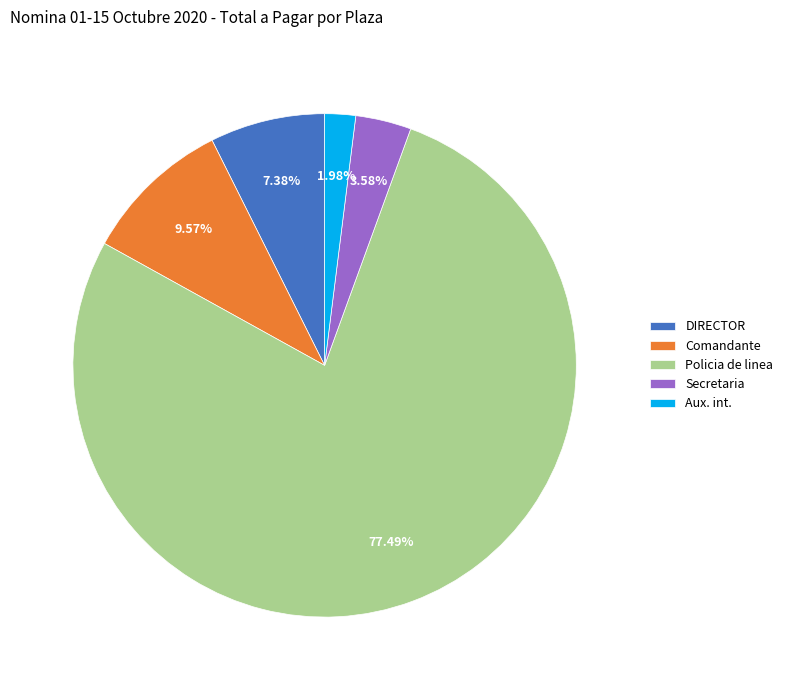

What is the ratio of the value at Aux. int. to the value at Comandante?

0.2